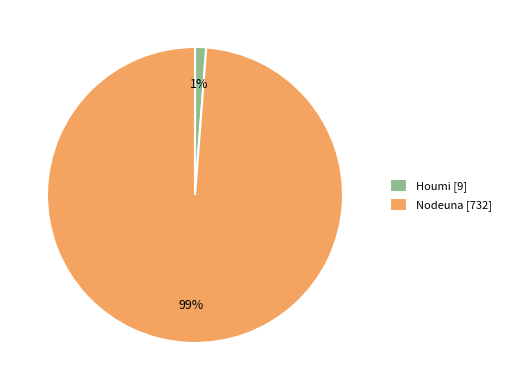

To the nearest percent, what portion does Houmi represent?

1%